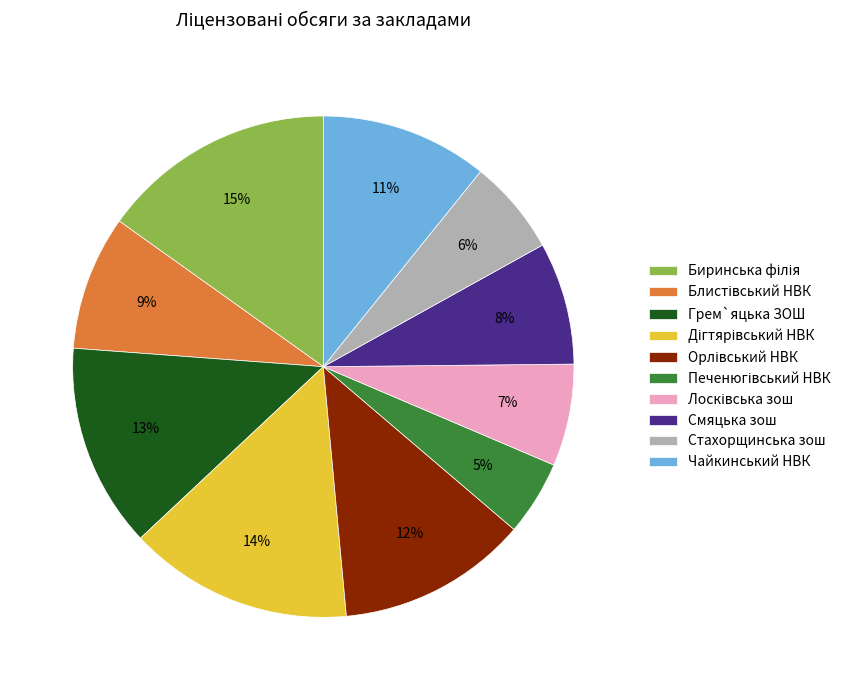

To the nearest percent, what portion does Чайкинський НВК represent?

11%